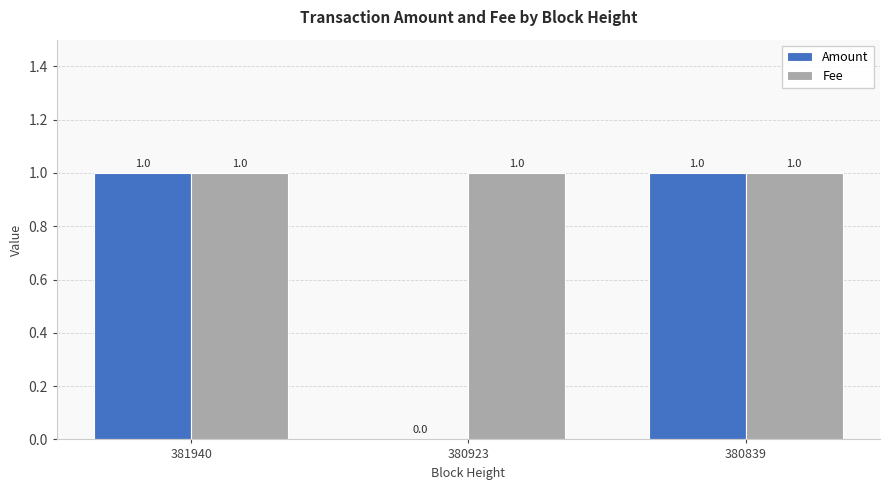

Is it true that Amount equals 1 at 380839?

True